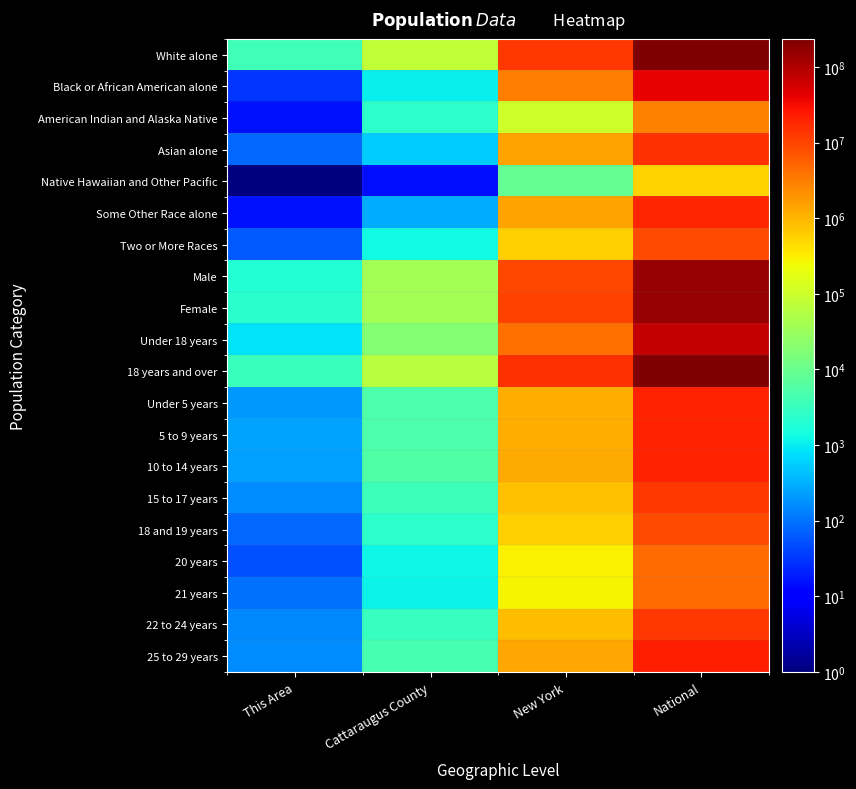

Which series has the largest total across all categories?

18 years and over